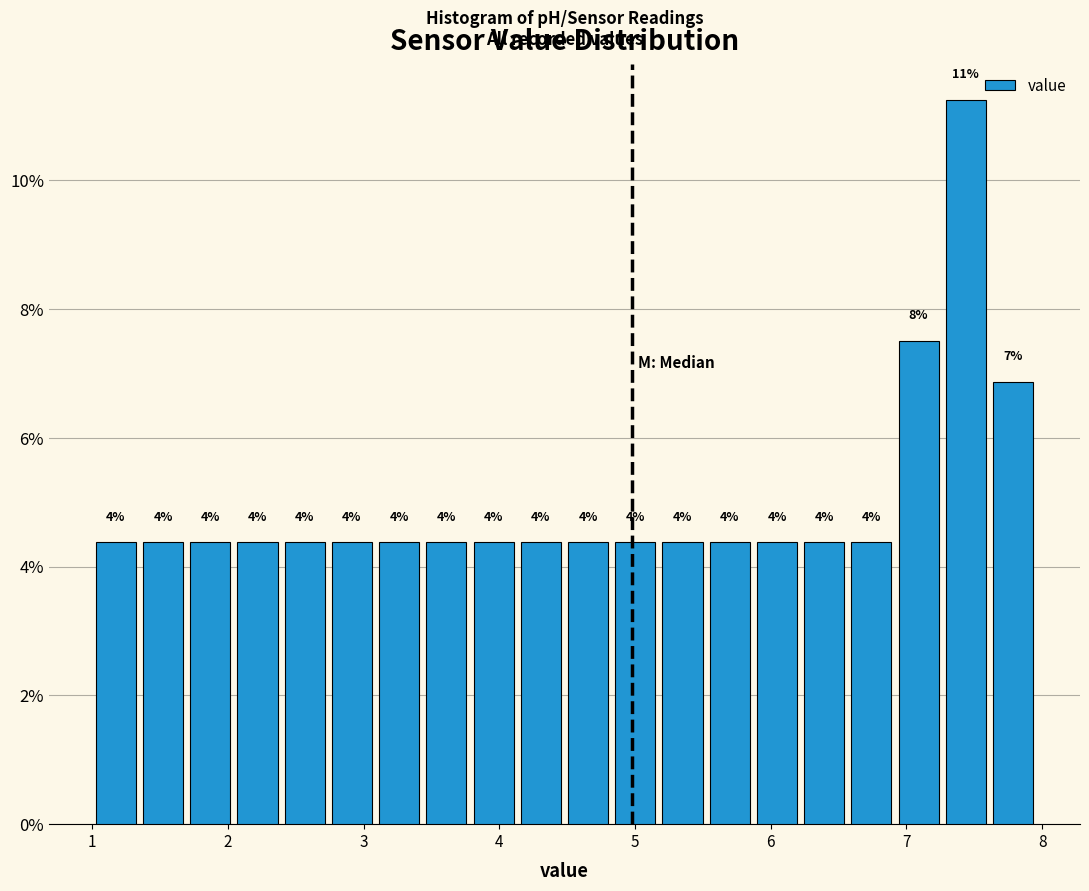

Around what value on the x-axis is the tallest bar? Give the approximate position of its centre, as read against the axis.

7.4